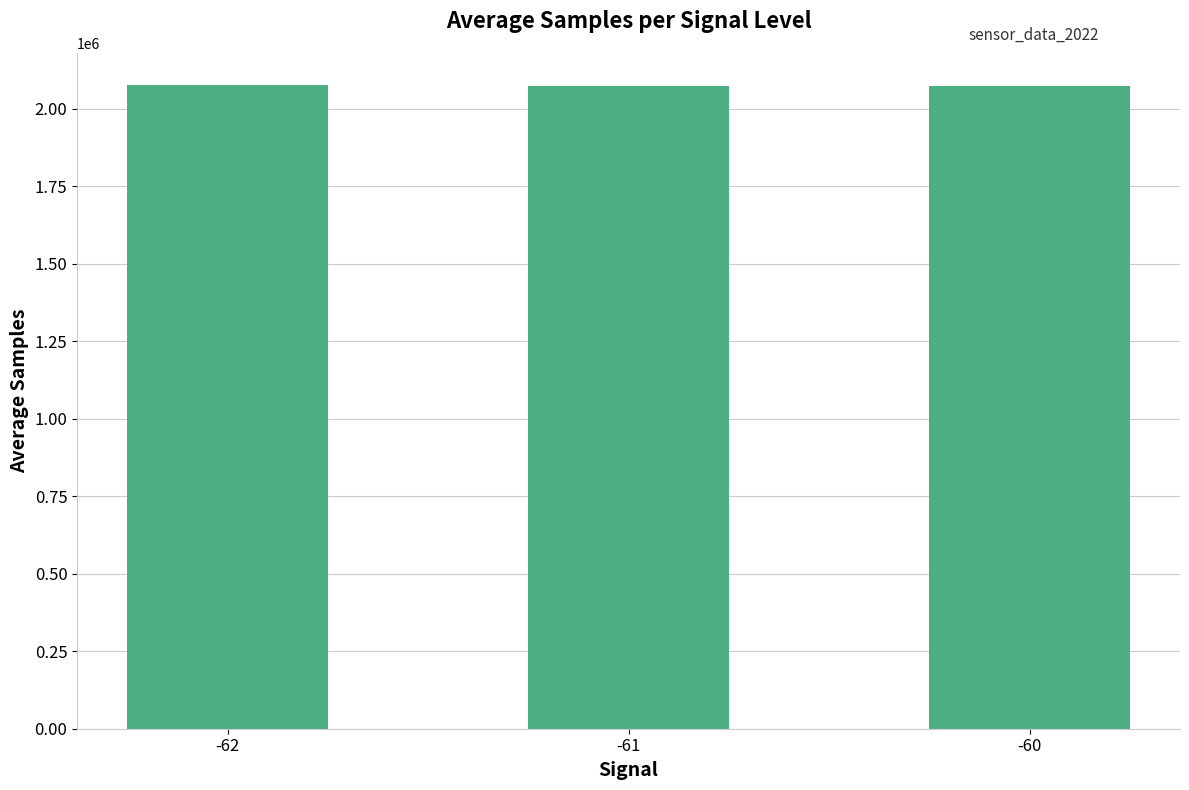

What is the minimum value shown in the chart?

2074929.5